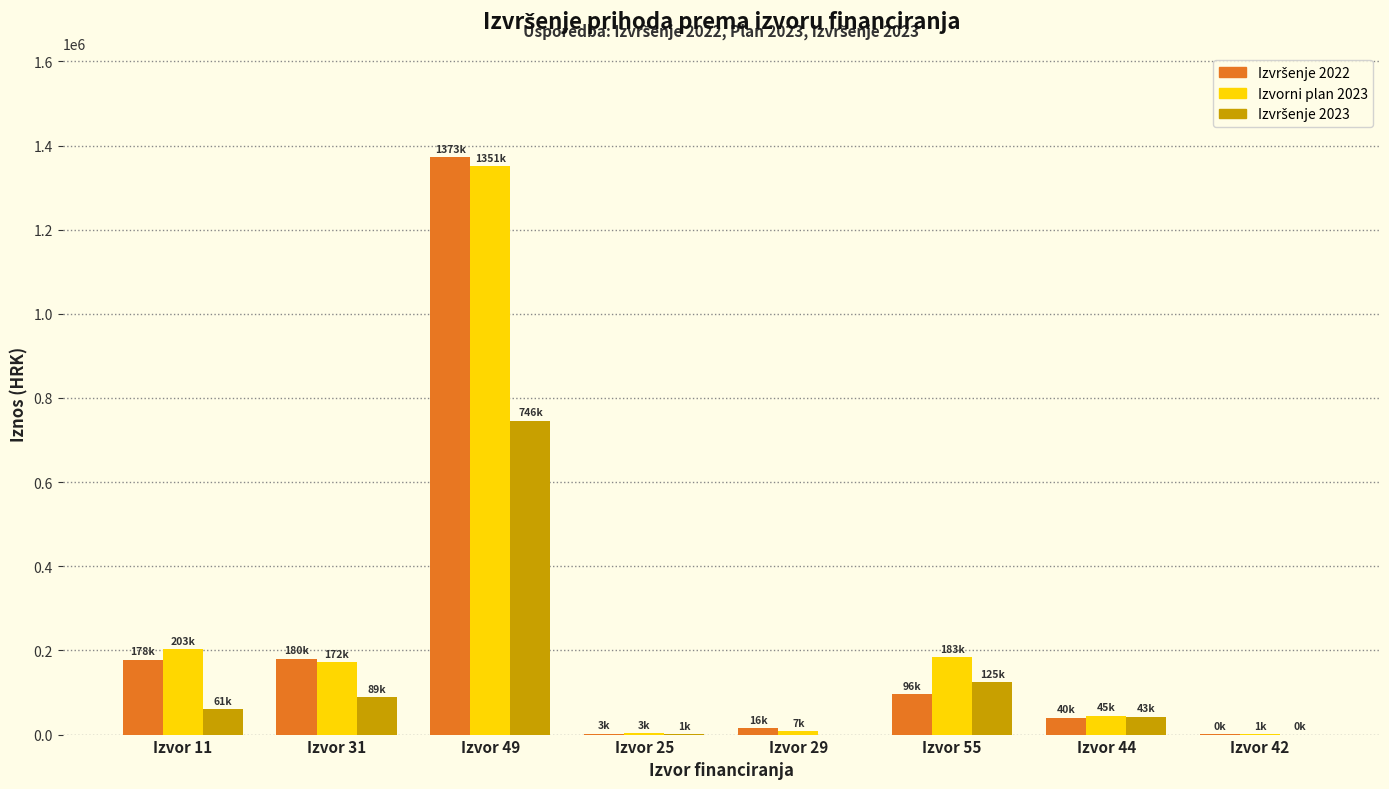

Which series changed the most between Izvor 55 and Izvor 44?

Izvorni plan 2023